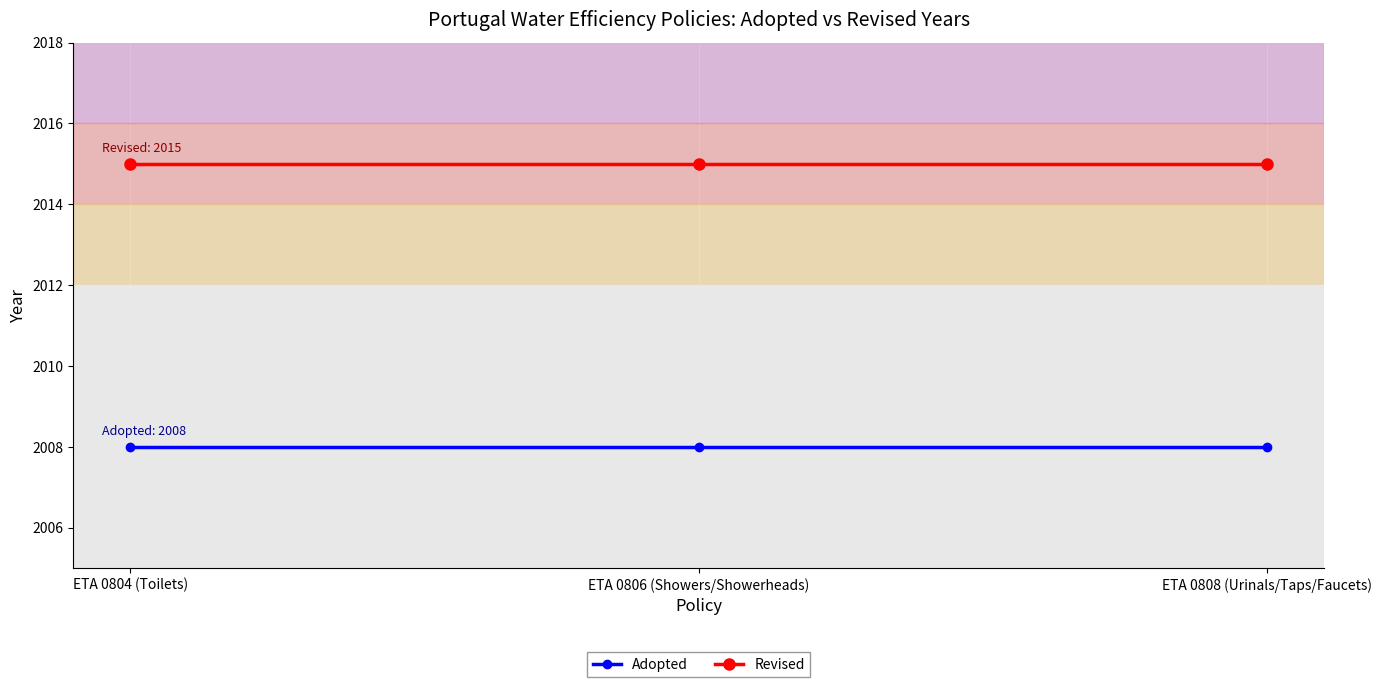

What is the total value across all series at ETA 0804 (Toilets)?

4023